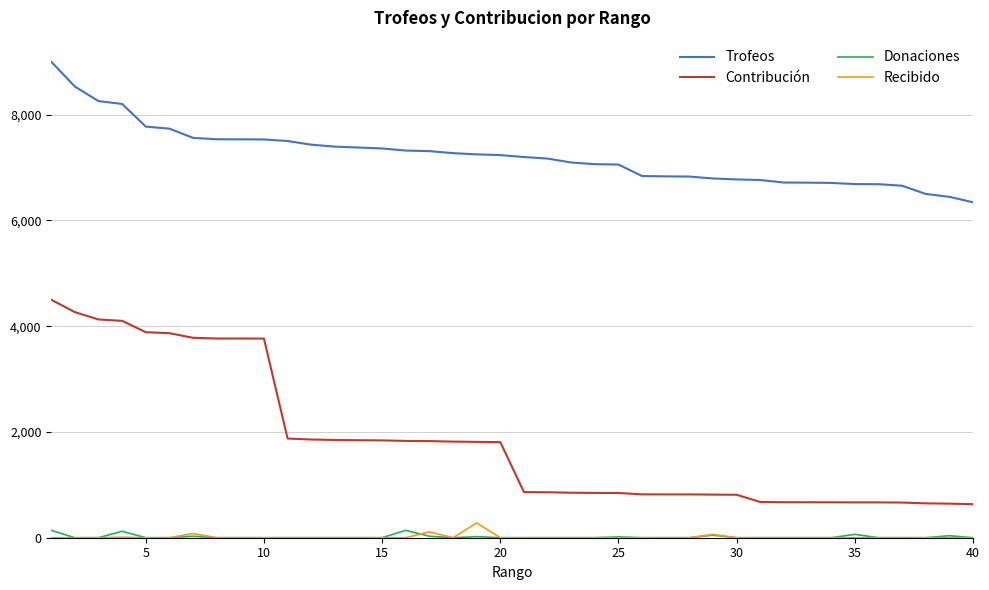

Which series has the largest total across all categories?

Trofeos